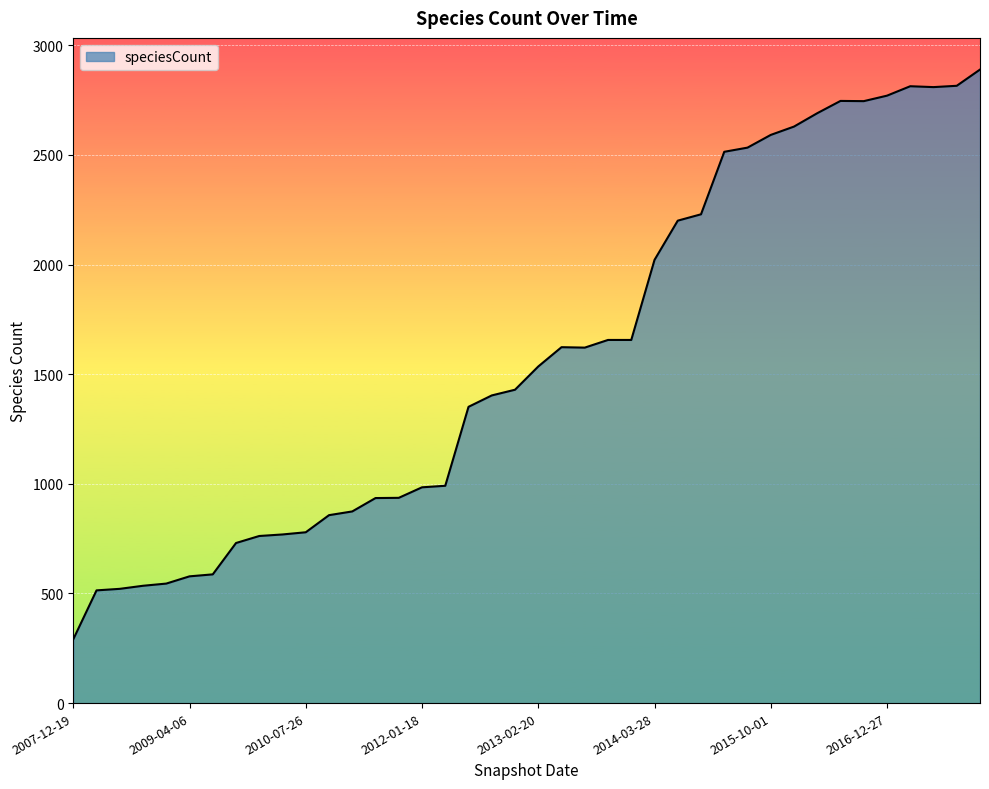

What is the greatest value displayed?

2889